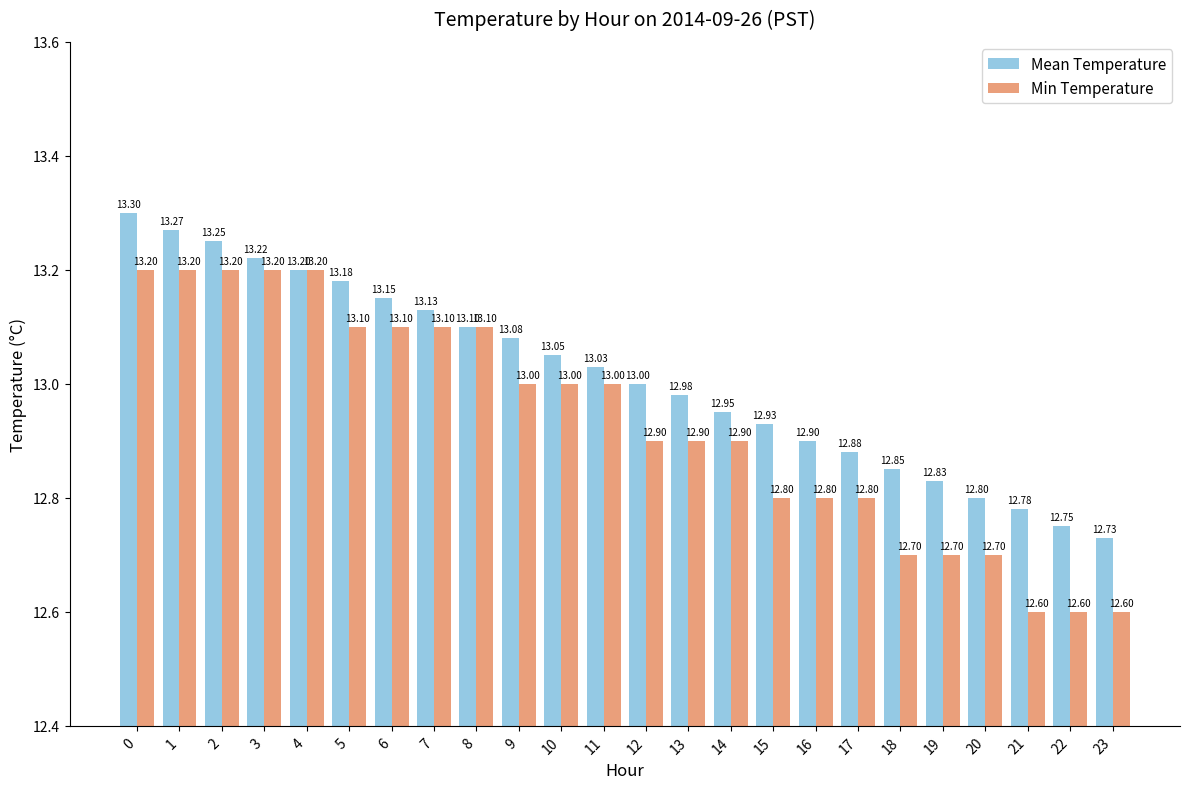

Is it true that Min Temperature equals 22.7 at 17?

False